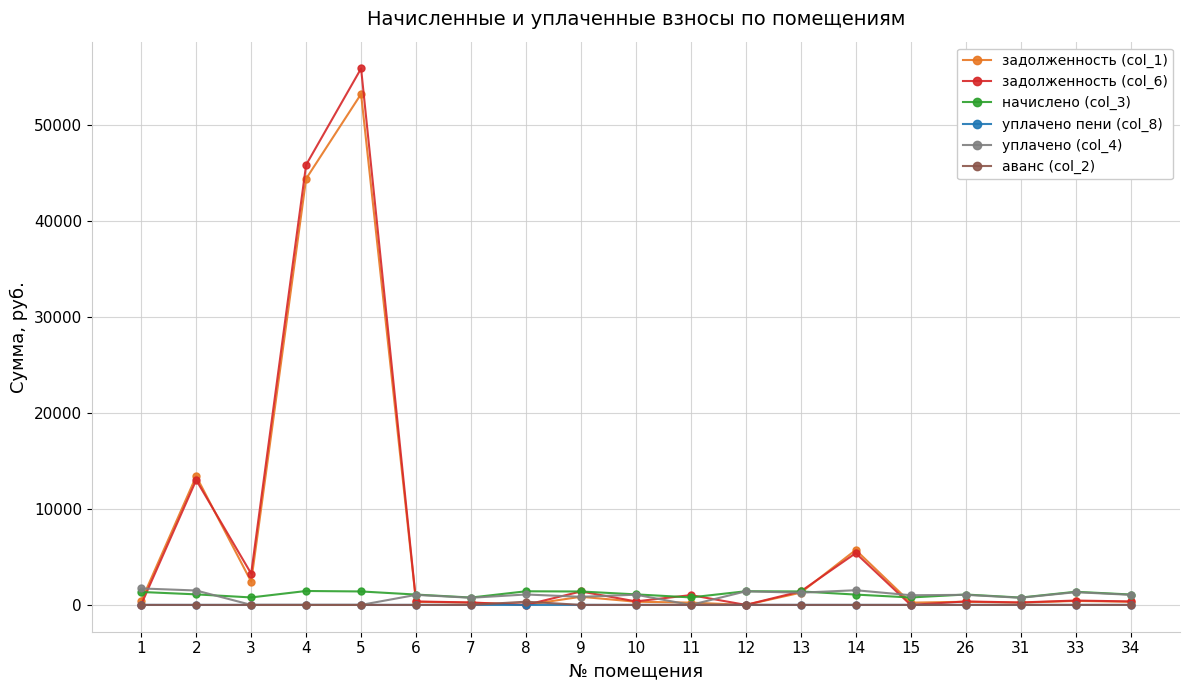

At which category is the sum across all series the highest?

5